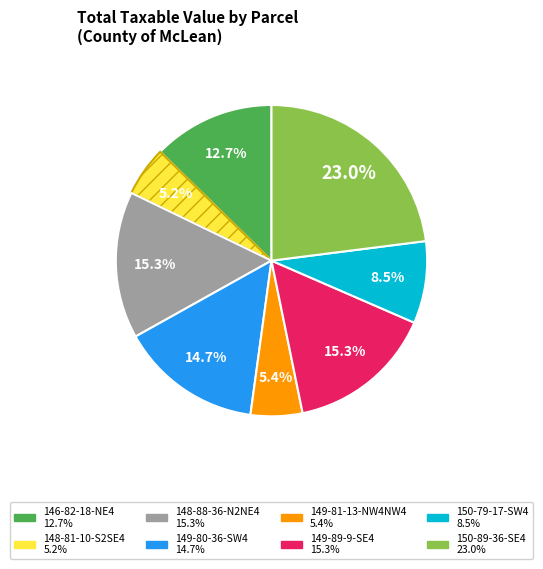

What is the largest slice in the pie chart?

150-89-36-SE4